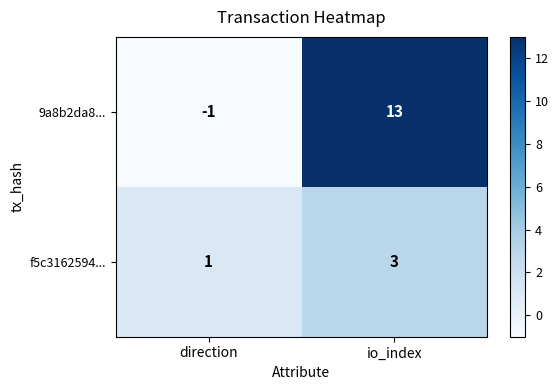

At direction, list the series in order from largest to smallest.

f5c3162594..., 9a8b2da8...